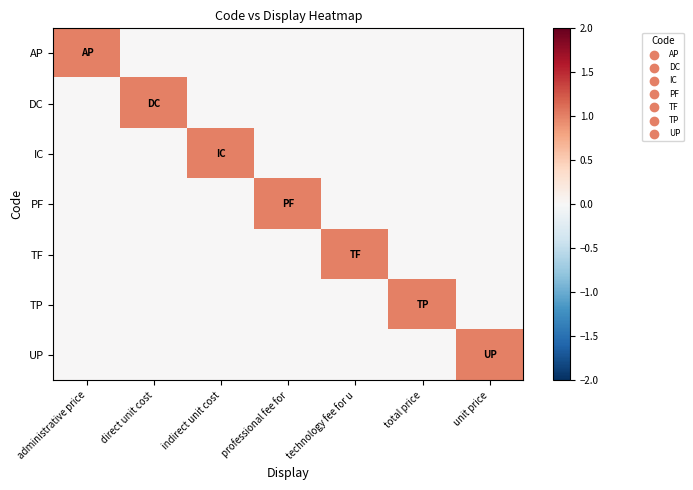

Reading right to left, transcribe all the data shown in this chart.

AP: unit price=0	total price=0	technology fee for u=0	professional fee for=0	indirect unit cost=0	direct unit cost=0	administrative price=1
DC: unit price=0	total price=0	technology fee for u=0	professional fee for=0	indirect unit cost=0	direct unit cost=1	administrative price=0
IC: unit price=0	total price=0	technology fee for u=0	professional fee for=0	indirect unit cost=1	direct unit cost=0	administrative price=0
PF: unit price=0	total price=0	technology fee for u=0	professional fee for=1	indirect unit cost=0	direct unit cost=0	administrative price=0
TF: unit price=0	total price=0	technology fee for u=1	professional fee for=0	indirect unit cost=0	direct unit cost=0	administrative price=0
TP: unit price=0	total price=1	technology fee for u=0	professional fee for=0	indirect unit cost=0	direct unit cost=0	administrative price=0
UP: unit price=1	total price=0	technology fee for u=0	professional fee for=0	indirect unit cost=0	direct unit cost=0	administrative price=0